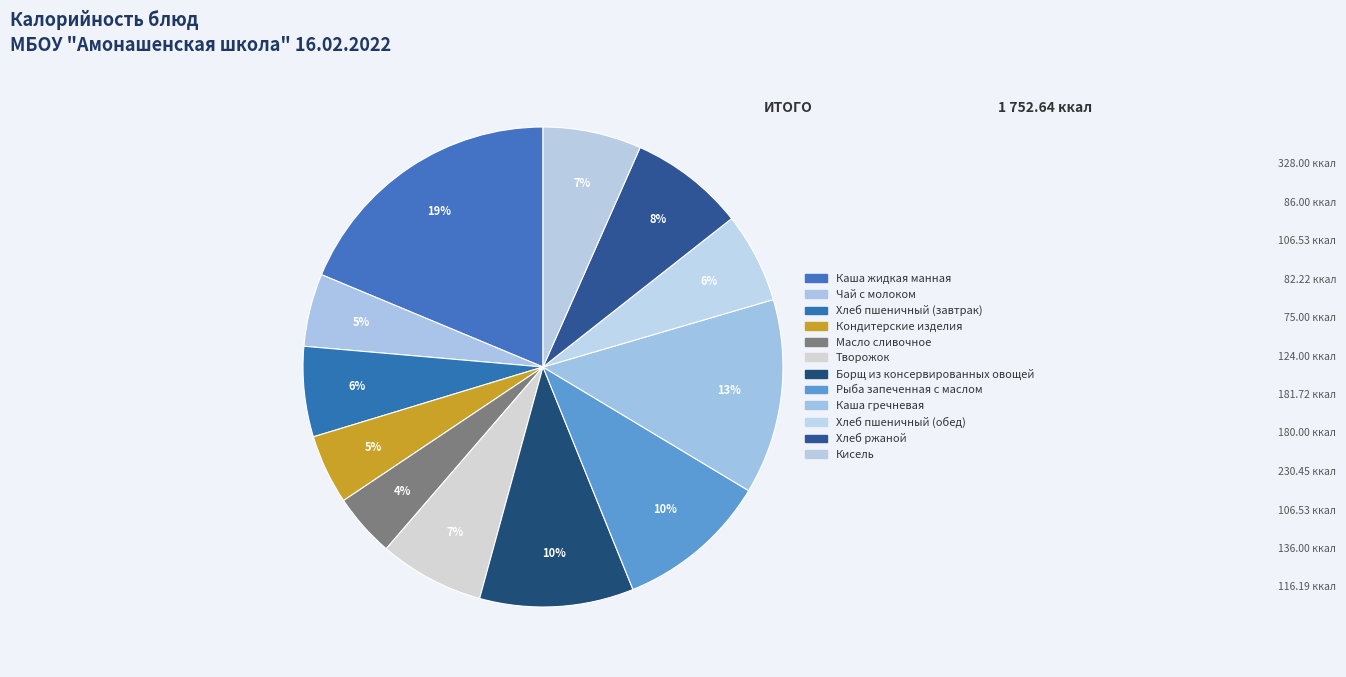

Count the number of slices in the pie.

12